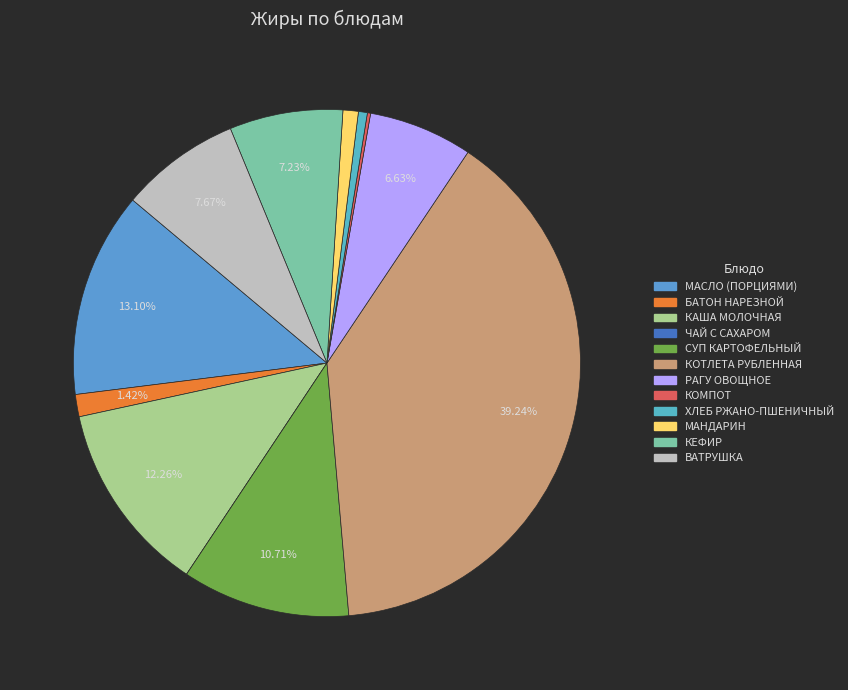

What is the total percentage of КОТЛЕТА РУБЛЕННАЯ and МАСЛО (ПОРЦИЯМИ)?

52.3%